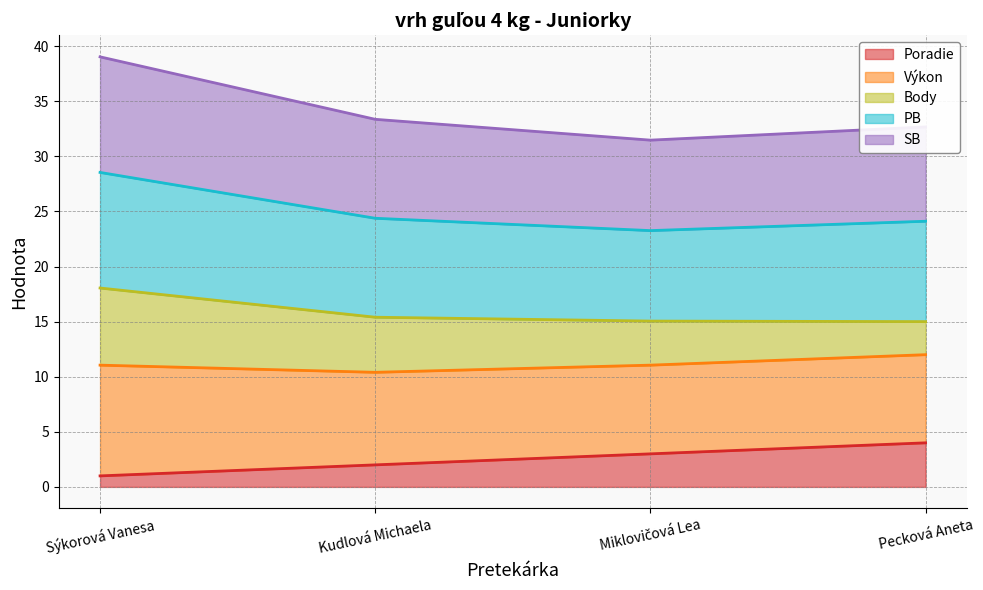

How many data points does each series have?

4